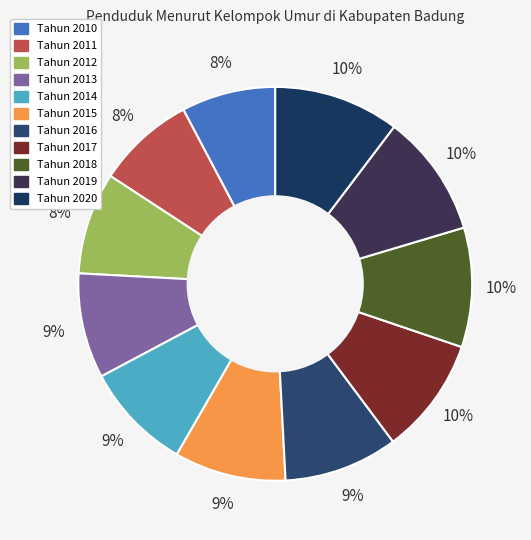

Does any single category account for the majority?

No